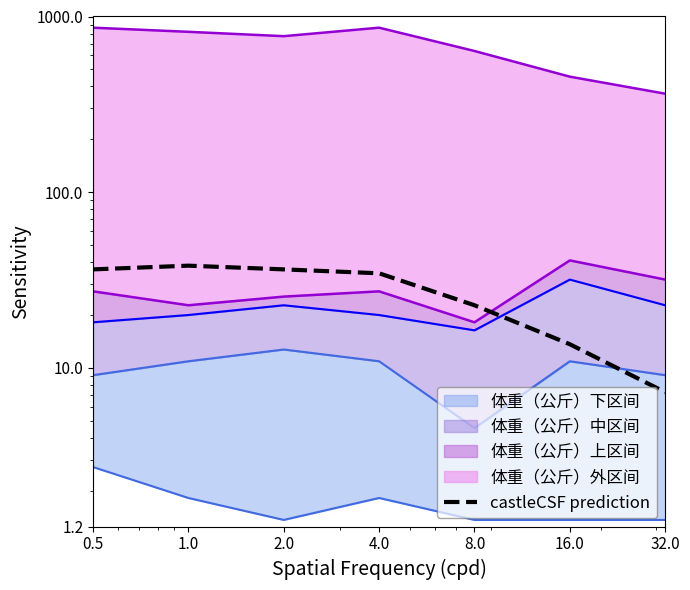

How many data points are less than 34?

3